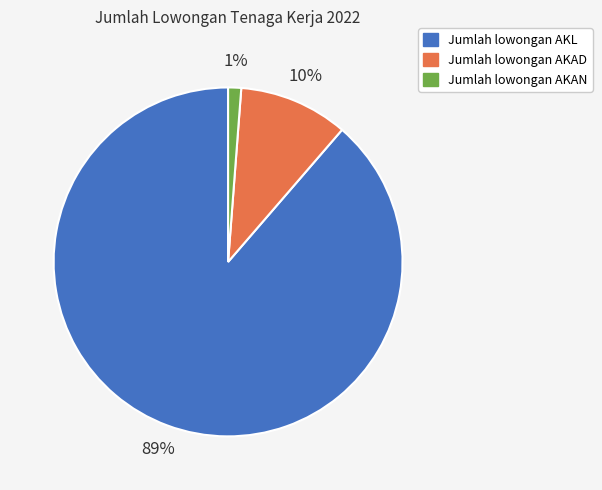

Does Jumlah lowongan AKAN account for over 50% of the chart?

No